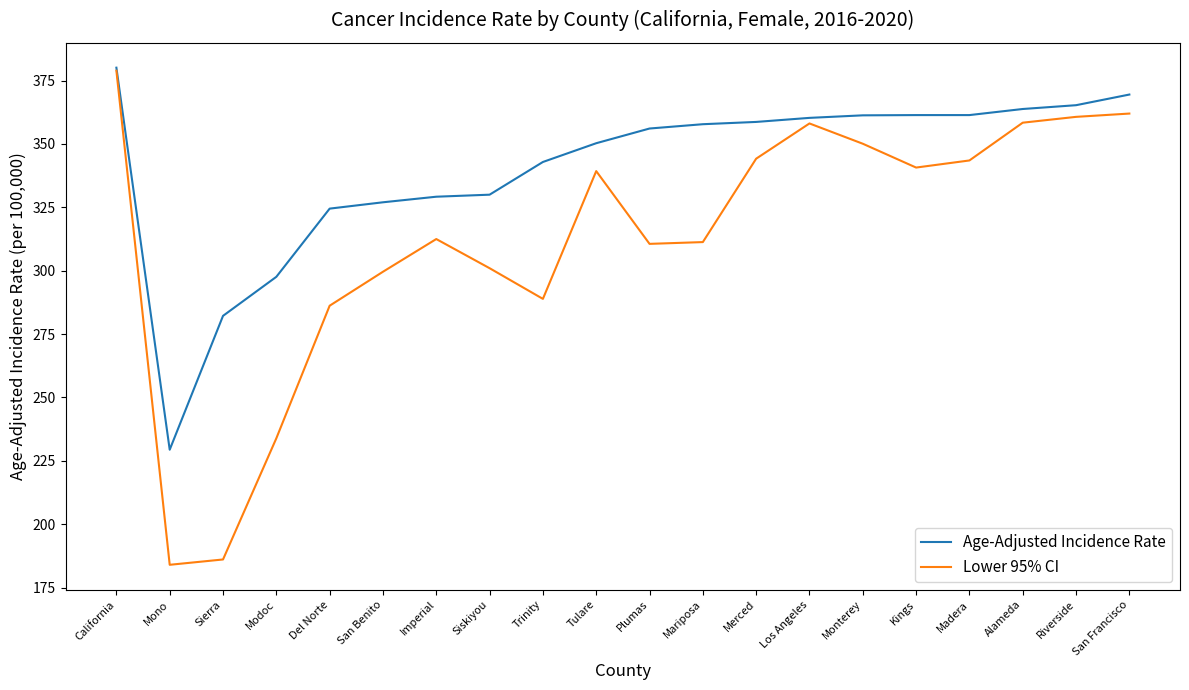

Is the value of Lower 95% CI at Mariposa greater than the value of Age-Adjusted Incidence Rate at Merced?

No